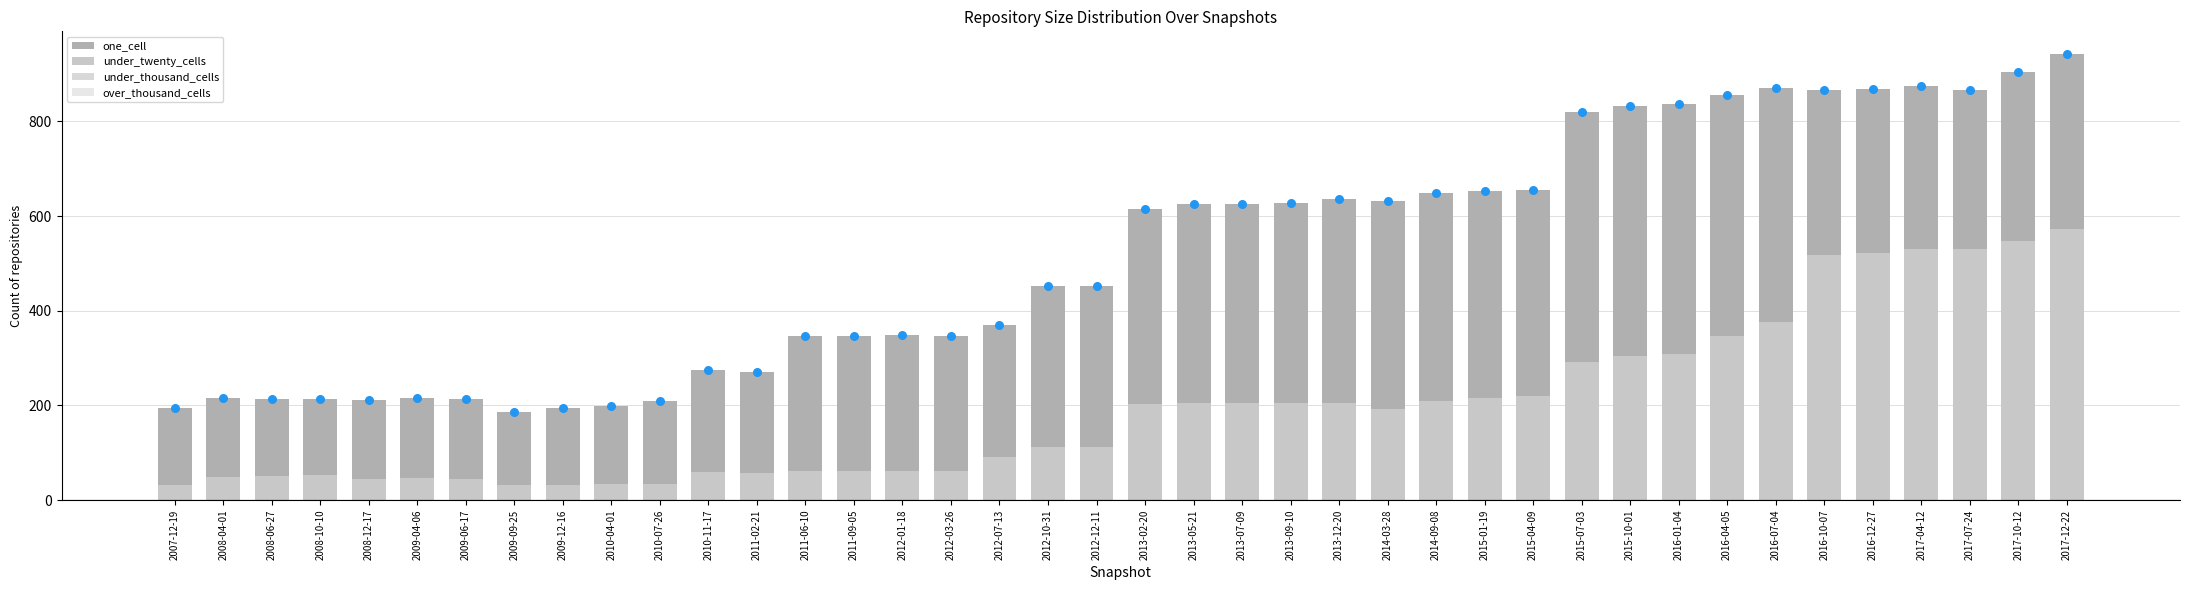

What is the total value across all series at 2013-12-20?

840